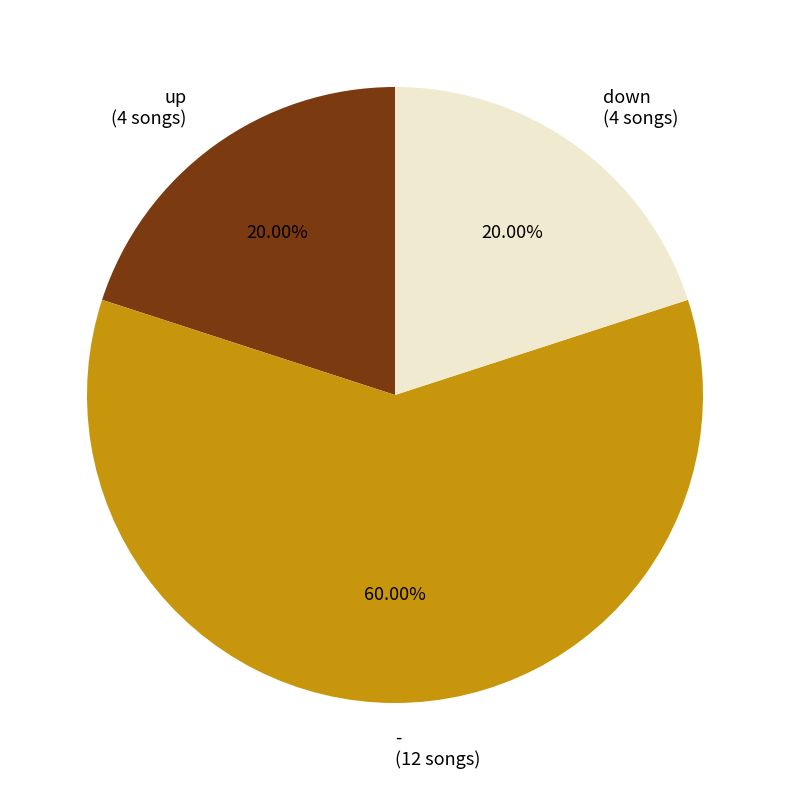

Approximately how many times larger is the value at up compared to -?

0.3